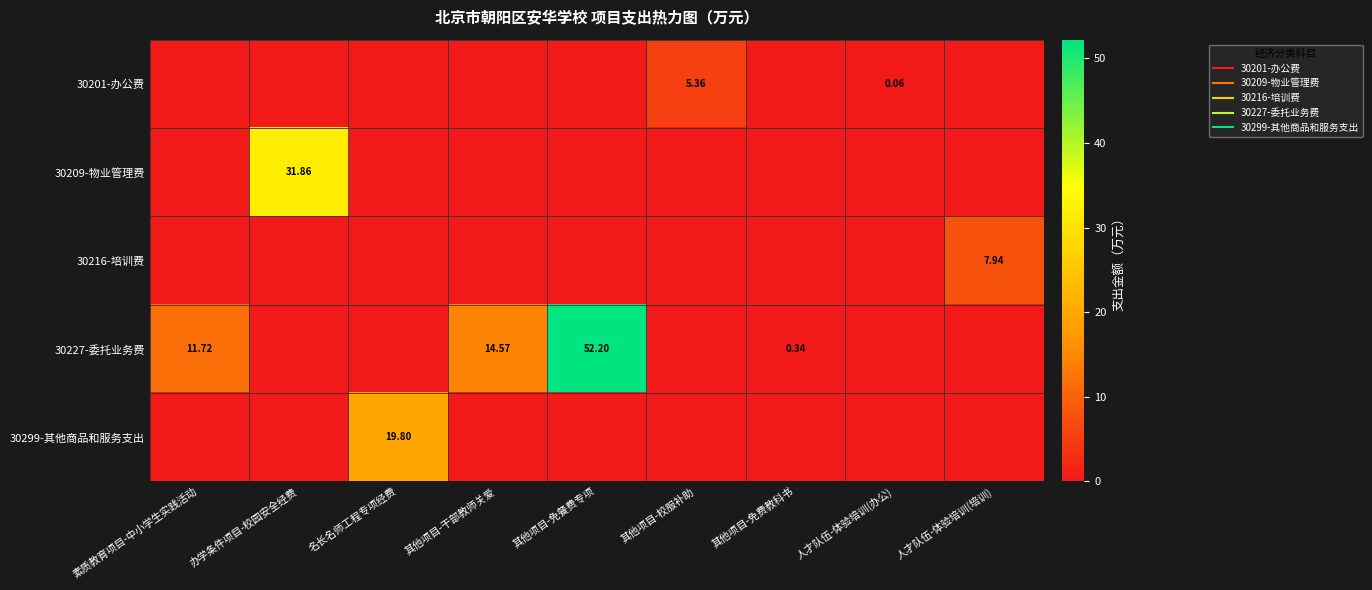

Is the value of 30216-培训费 at 其他项目-免费教科书 greater than the value of 30227-委托业务费 at 素质教育项目-中小学生实践活动?

No